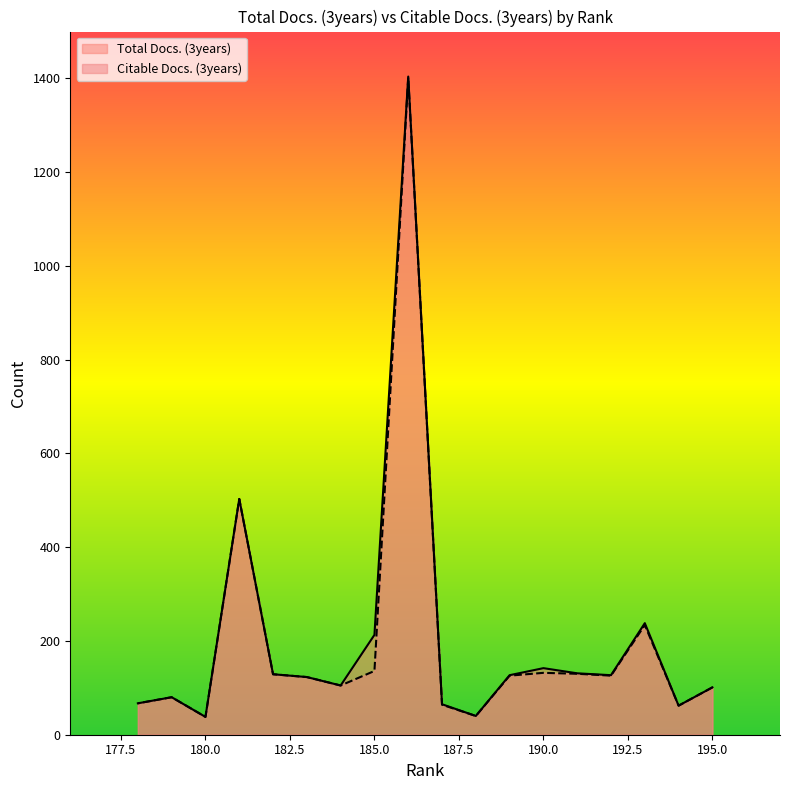

How many lines are shown in the chart?

2